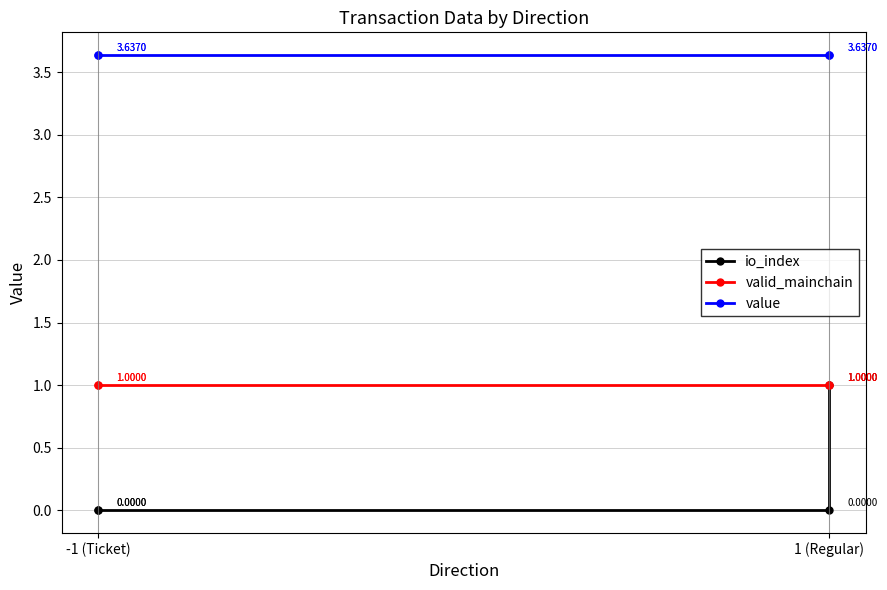

List the series in order of their overall mean, highest first.

value, valid_mainchain, io_index